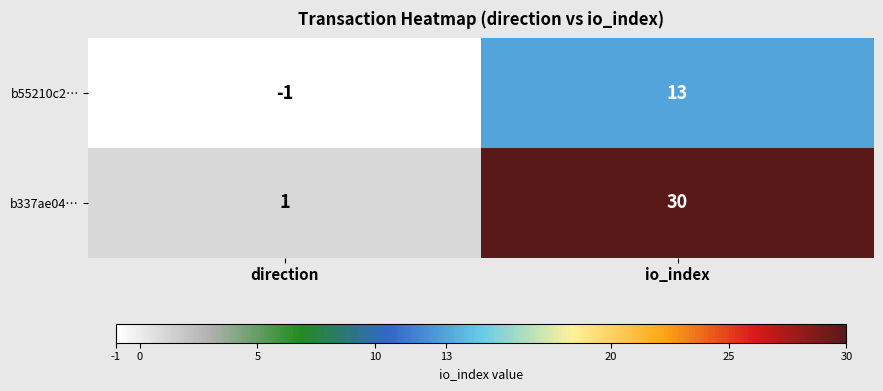

What is the difference between the maximum and minimum values in the b55210c2… series?

14